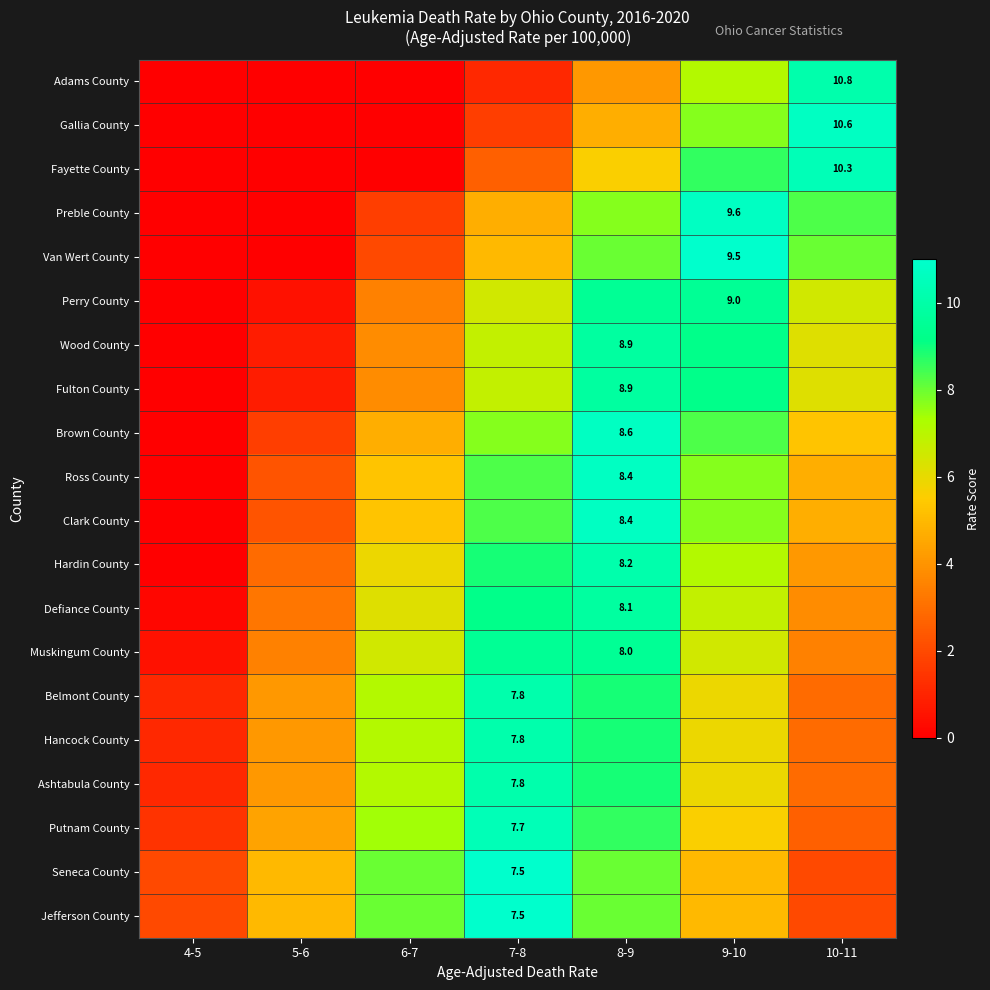

The value of Fulton County at 10-11 is 1.5. True or false?

False